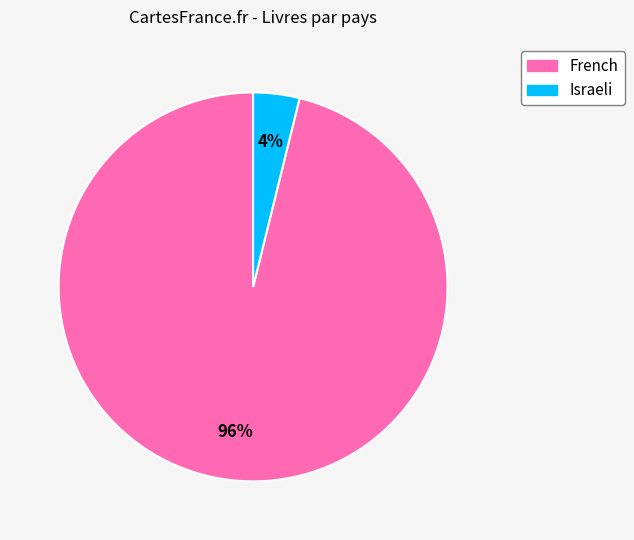

To the nearest percent, what portion does French represent?

96%